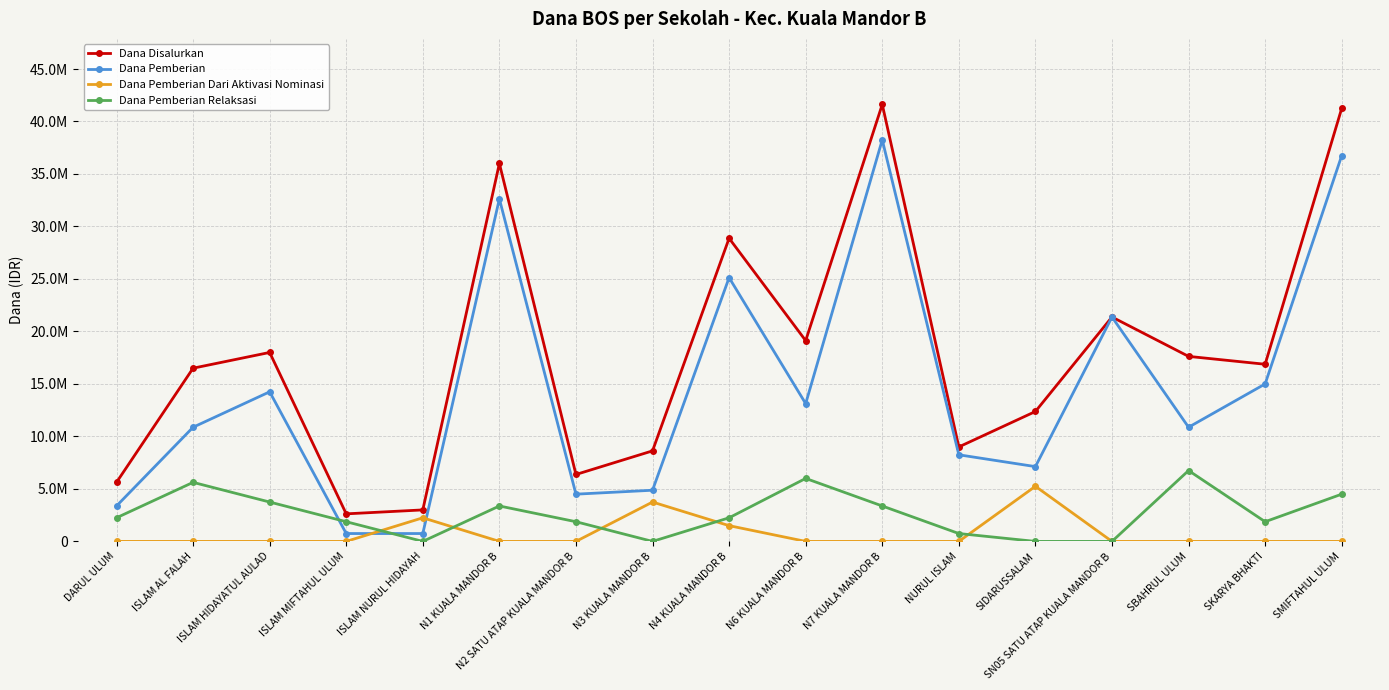

Reading right to left, extract all data points from this chart.

Dana Disalurkan: 41250000	16875000	17625000	21375000	12375000	9000000	41625000	19125000	28875000	8625000	6375000	36000000	3000000	2625000	18000000	16500000	5625000
Dana Pemberian: 36750000	15000000	10875000	21375000	7125000	8250000	38250000	13125000	25125000	4875000	4500000	32625000	750000	750000	14250000	10875000	3375000
Dana Pemberian Dari Aktivasi Nominasi: 0	0	0	0	5250000	0	0	0	1500000	3750000	0	0	2250000	0	0	0	0
Dana Pemberian Relaksasi: 4500000	1875000	6750000	0	0	750000	3375000	6000000	2250000	0	1875000	3375000	0	1875000	3750000	5625000	2250000